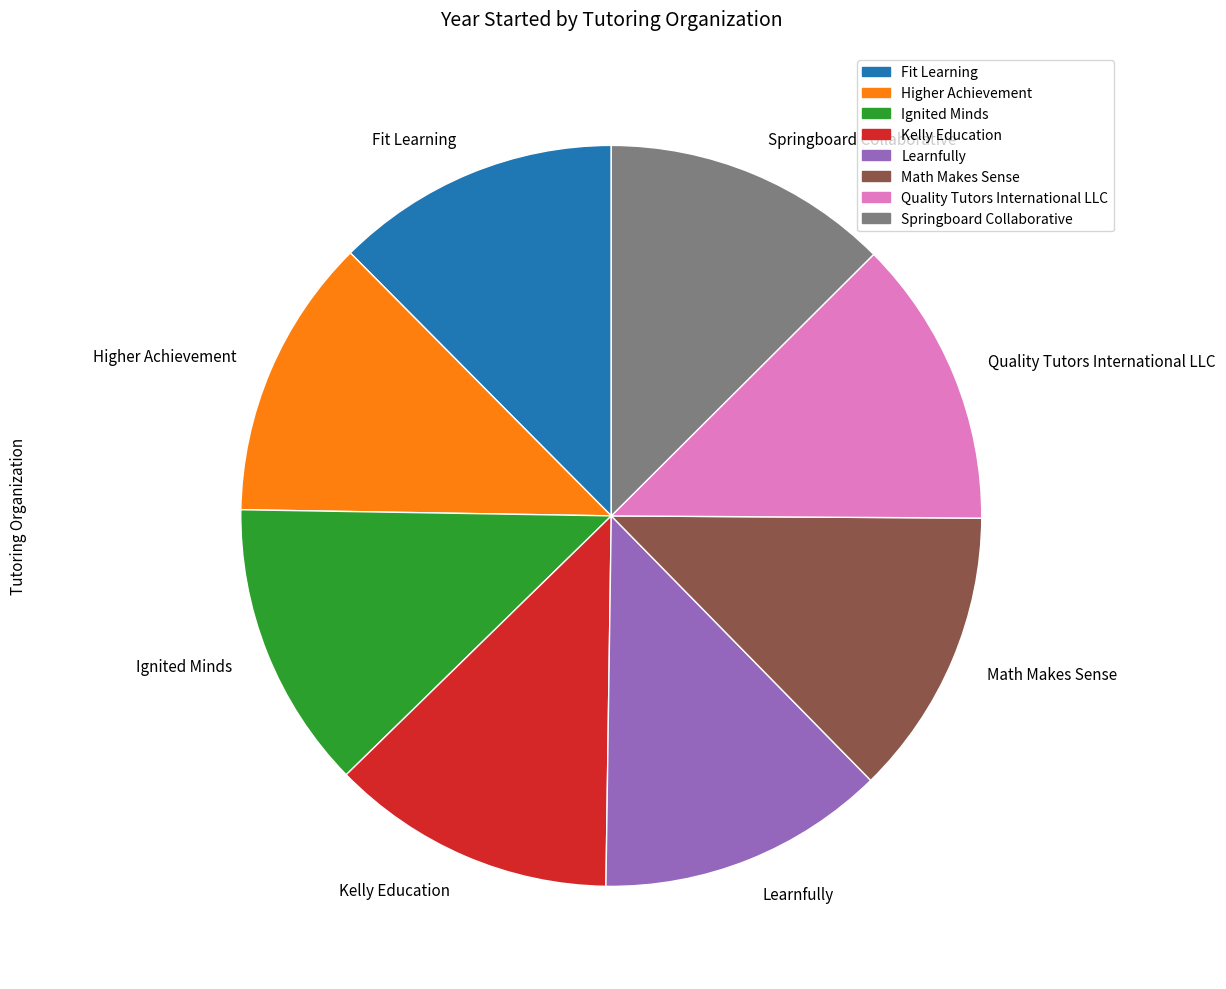

Is there a majority slice in this chart?

No